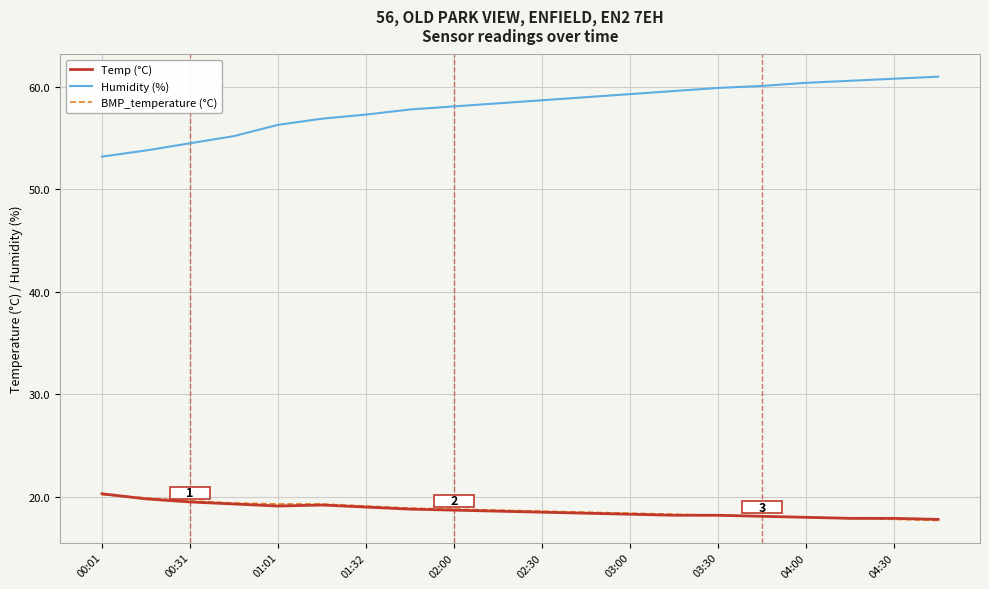

Which series has the largest range (max minus min)?

Humidity (%)